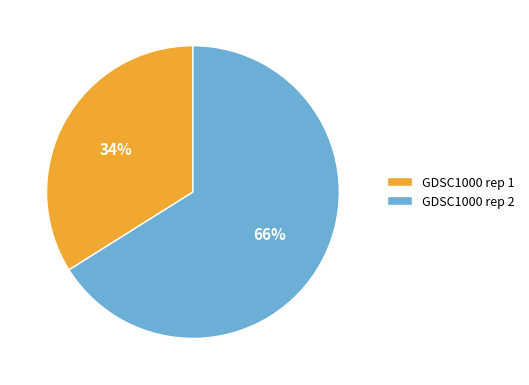

Is it true that GDSC1000 rep 1 is 34% of the pie?

True